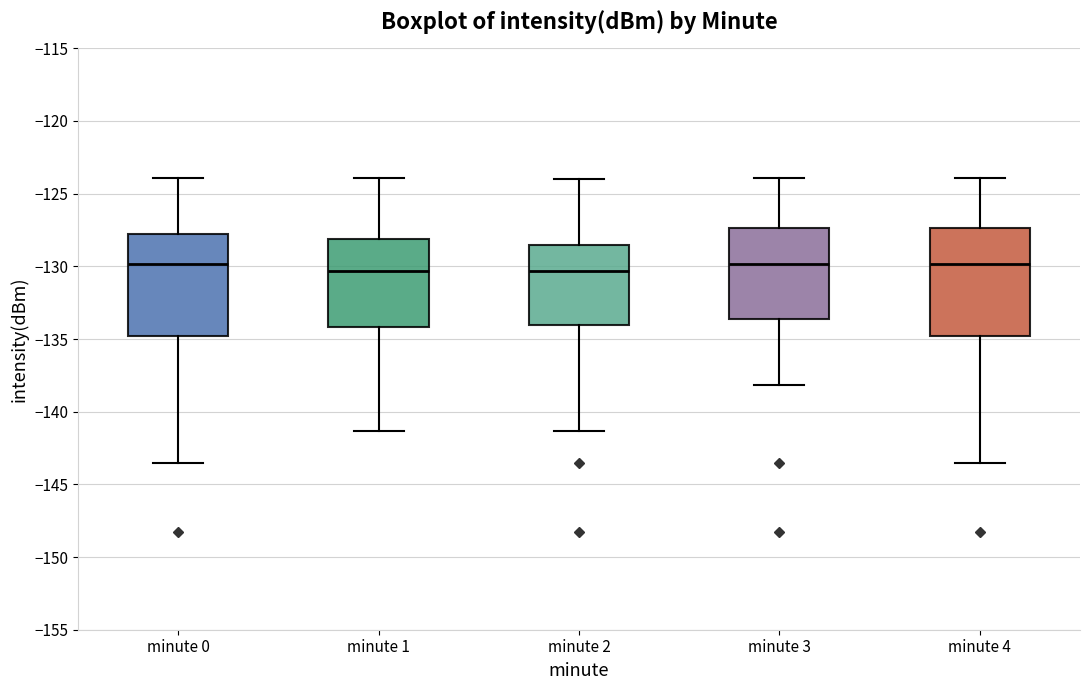

Reading left to right, transcribe this box plot: for each box, give where its median line is, the range the box spans, and where its two whiskers end, as read against the y-axis. The values are not printed on the chart, so give them approximately, as read against the axis.

minute 0: median -130.0, box -135.0 to -128.0, whiskers -143.5 to -124.0
minute 1: median -130.5, box -134.0 to -128.0, whiskers -141.5 to -124.0
minute 2: median -130.5, box -134.0 to -128.5, whiskers -141.5 to -124.0
minute 3: median -130.0, box -133.5 to -127.5, whiskers -138.0 to -124.0
minute 4: median -130.0, box -135.0 to -127.5, whiskers -143.5 to -124.0